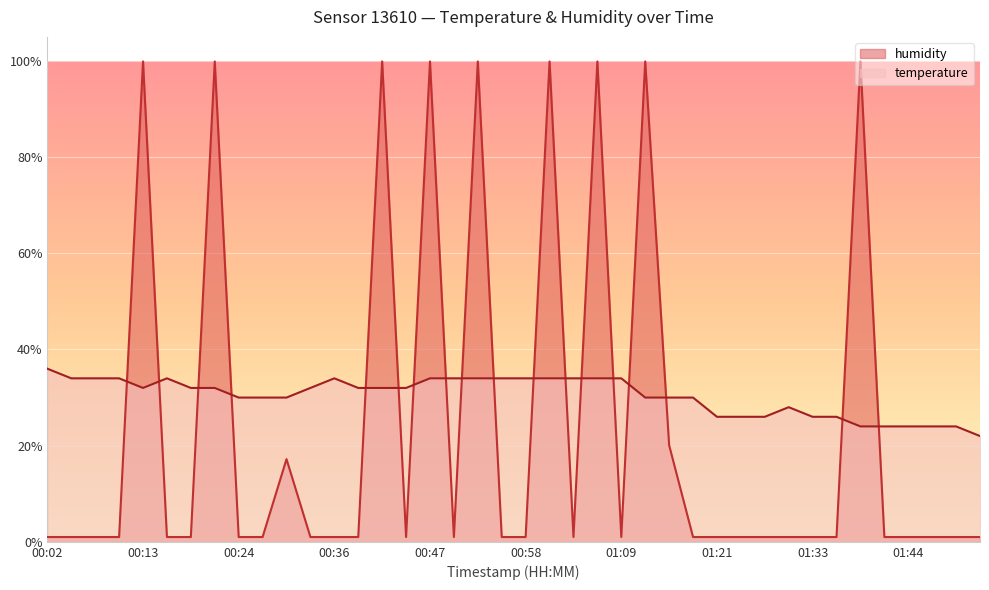

What is the difference between the maximum and second lowest values in the humidity series?

98.9